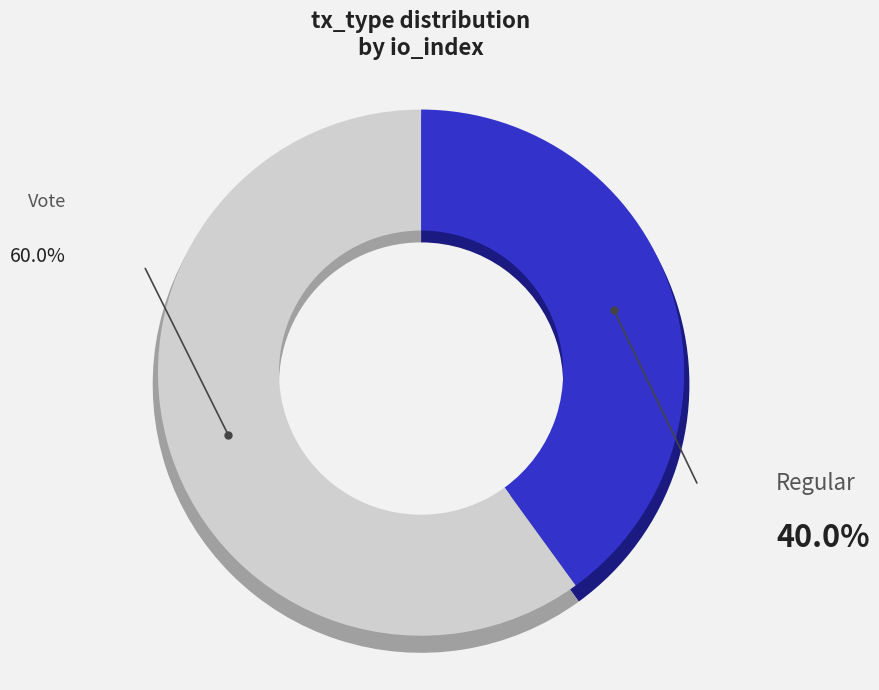

Rank the categories by value from highest to lowest.

Vote, Regular